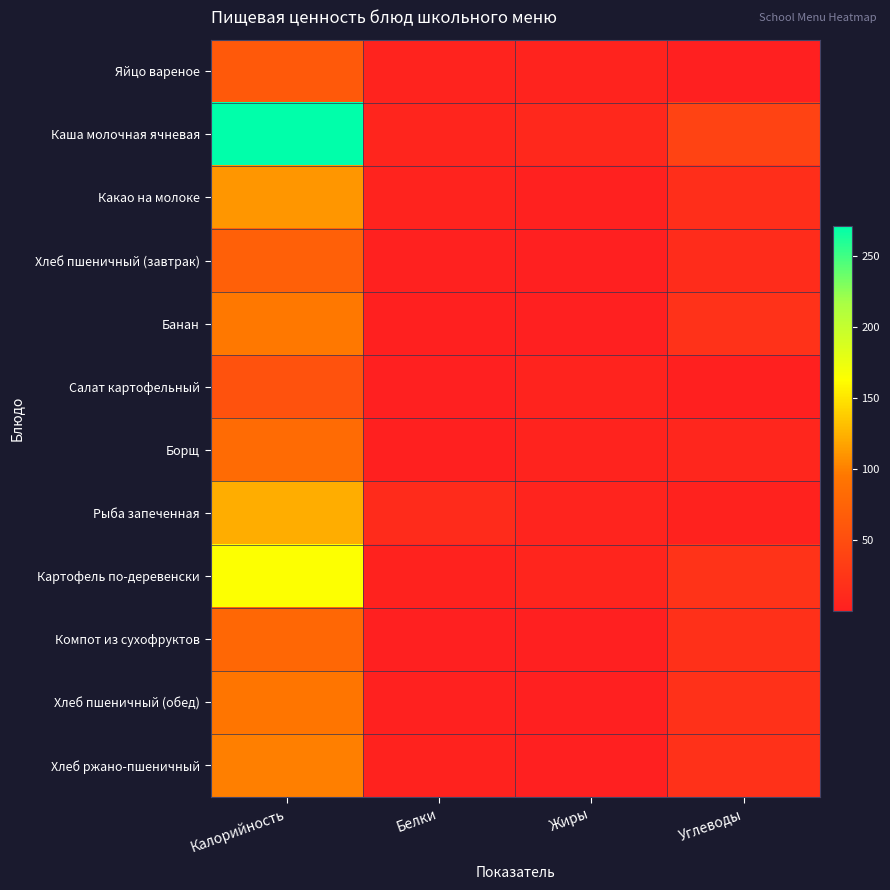

Reading left to right, transcribe all the data shown in this chart.

Яйцо вареное: Калорийность=62.8	Белки=5.1	Жиры=4.6	Углеводы=0.3
Каша молочная ячневая: Калорийность=271.4	Белки=7.1	Жиры=9.8	Углеводы=38.7
Какао на молоке: Калорийность=111.2	Белки=4.9	Жиры=3.2	Углеводы=16.3
Хлеб пшеничный (завтрак): Калорийность=70.5	Белки=2.4	Жиры=0.3	Углеводы=14.5
Банан: Калорийность=96.0	Белки=1.5	Жиры=0.5	Углеводы=21.0
Салат картофельный: Калорийность=55.6	Белки=0.5	Жиры=5.1	Углеводы=2.0
Борщ: Калорийность=82.4	Белки=1.5	Жиры=4.9	Углеводы=7.9
Рыба запеченная: Калорийность=122.0	Белки=13.8	Жиры=5.8	Углеводы=3.6
Картофель по-деревенски: Калорийность=163.8	Белки=3.2	Жиры=6.8	Углеводы=22.2
Компот из сухофруктов: Калорийность=77.9	Белки=0.6	Жиры=0.1	Углеводы=18.6
Хлеб пшеничный (обед): Калорийность=94.0	Белки=3.2	Жиры=0.4	Углеводы=19.3
Хлеб ржано-пшеничный: Калорийность=99.0	Белки=3.3	Жиры=0.6	Углеводы=19.8